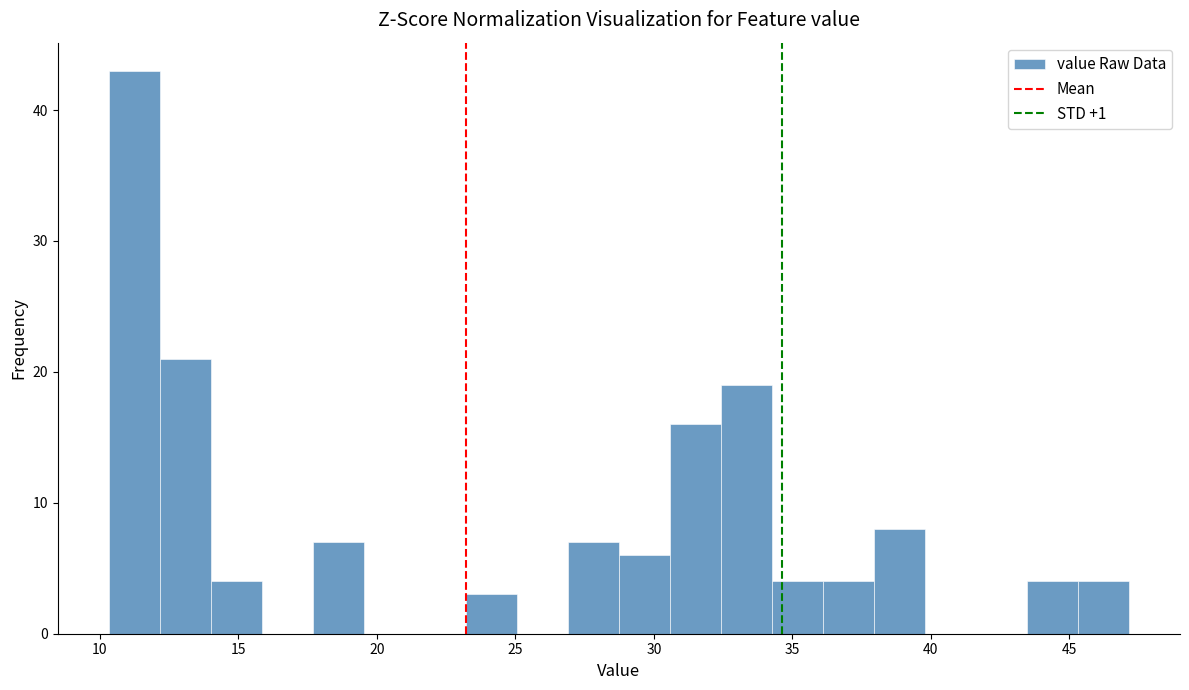

Around what value on the x-axis is the tallest bar? Give the approximate position of its centre, as read against the axis.

11.0